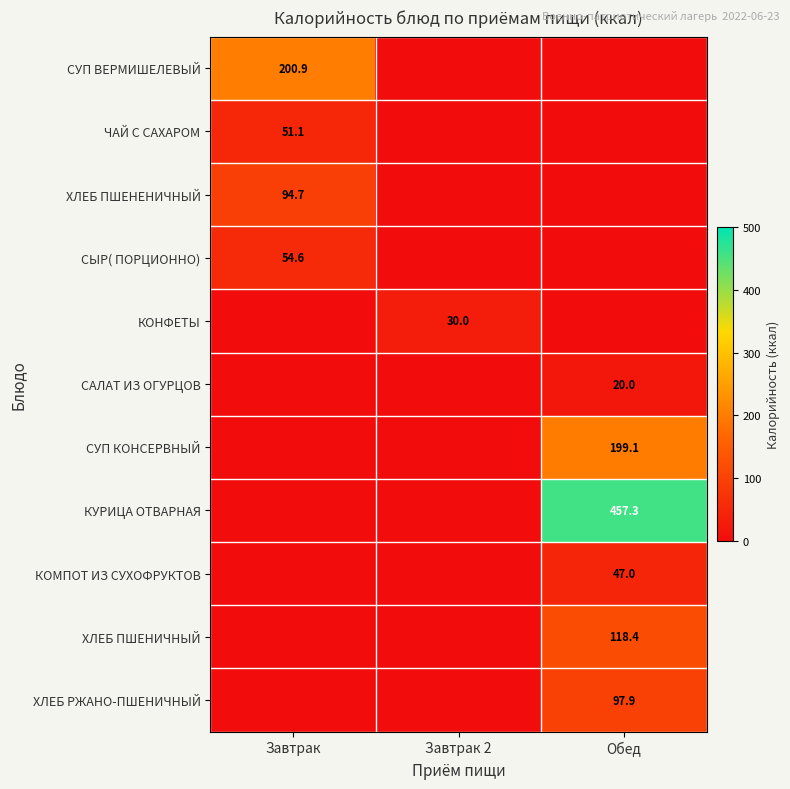

True or false: КОНФЕТЫ has a value of 30.0 at Завтрак 2.

True